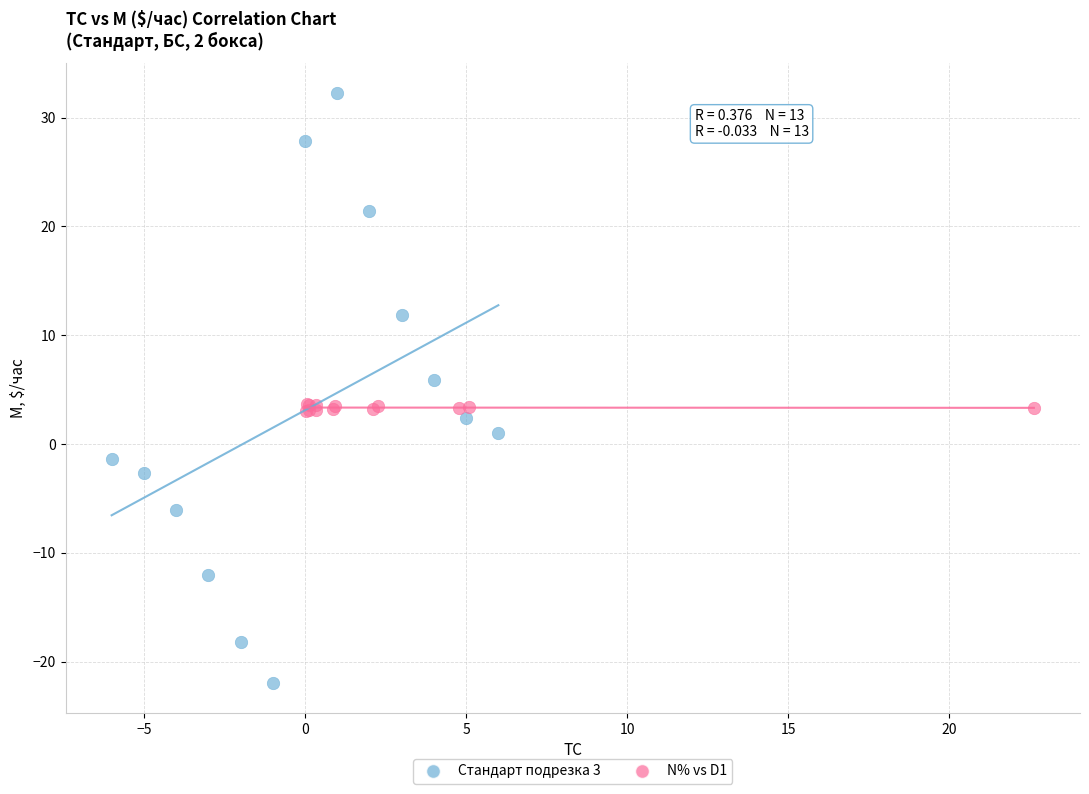

What are all the series names shown in the legend?

Стандарт подрезка 3, N% vs D1